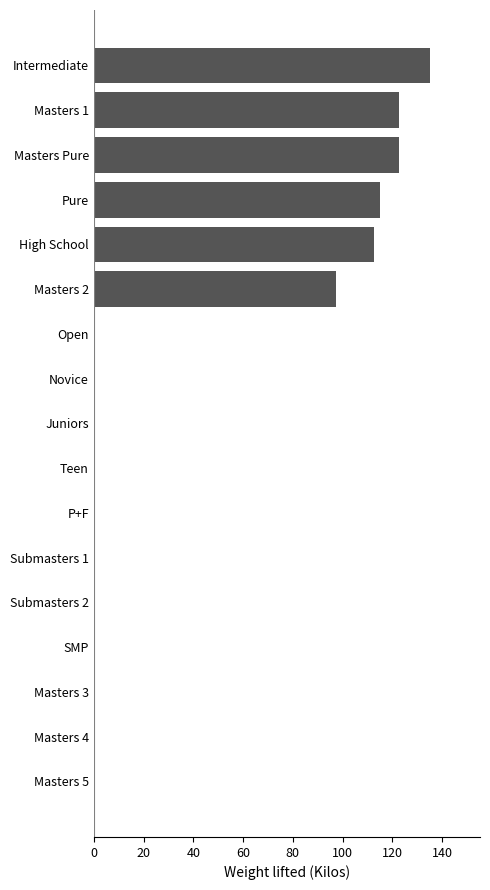

Count the number of data series in this chart.

1